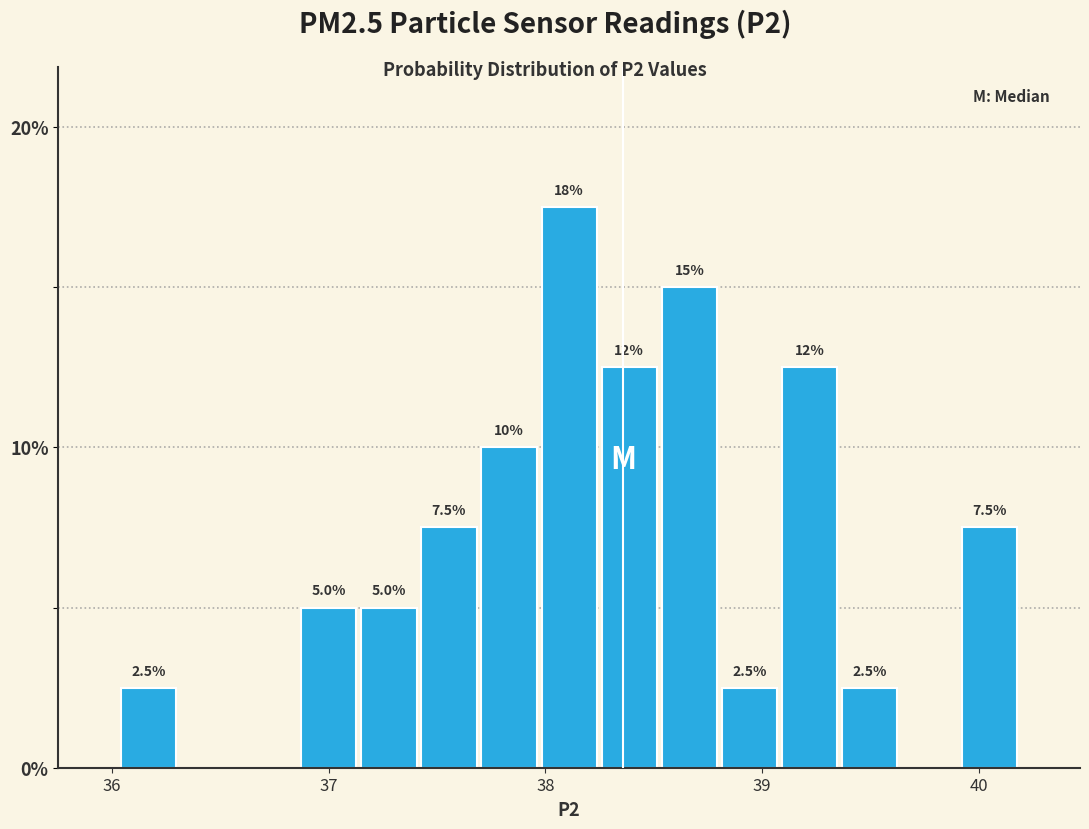

Read against the x-axis, roughly where is the centre of the tallest bar?

38.1